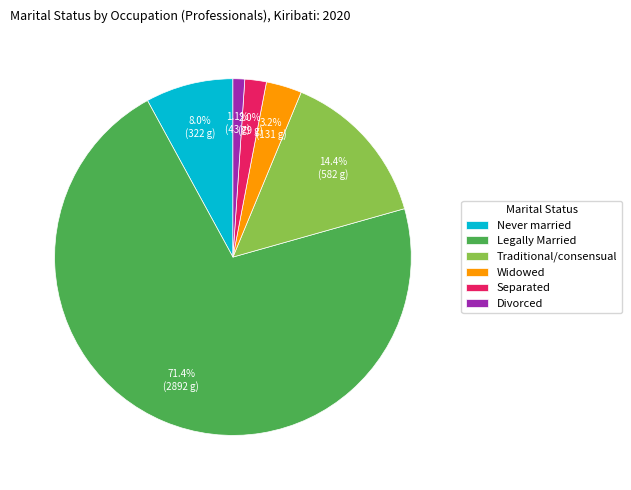

Count the number of slices in the pie.

6